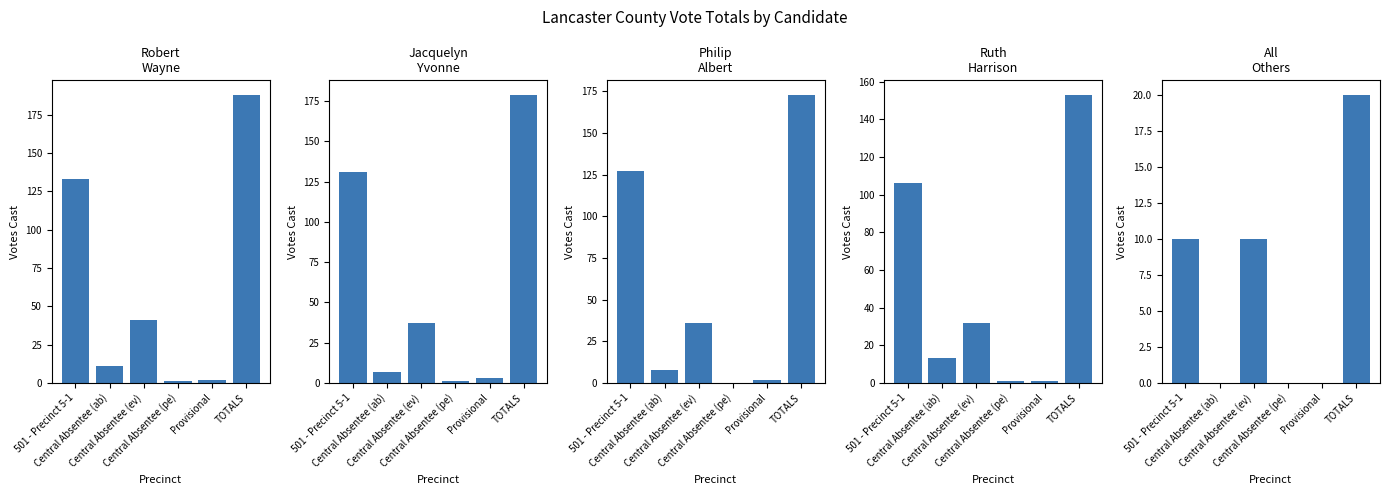

What is the difference between the highest and lowest values at Central Absentee (ab)?

13